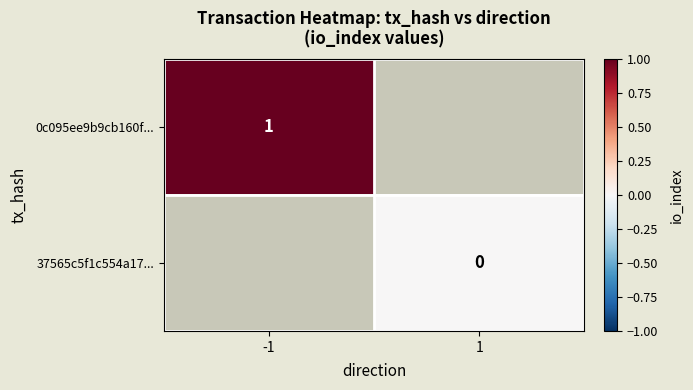

Is it true that 0c095ee9b9cb160f... equals 2 at -1?

False